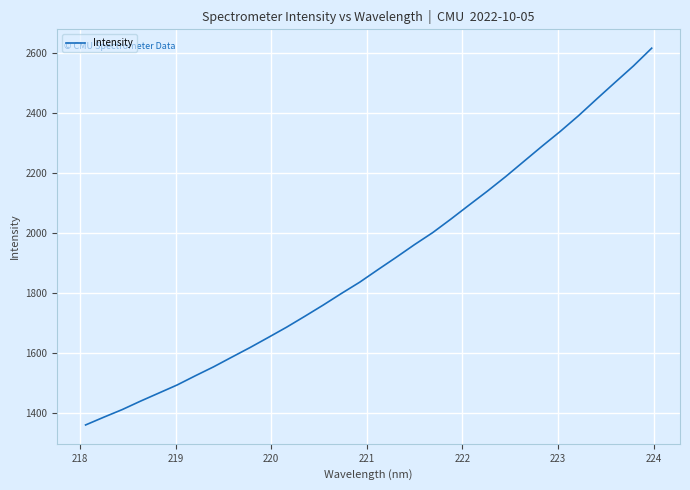

What is the smallest value displayed?

1361.4